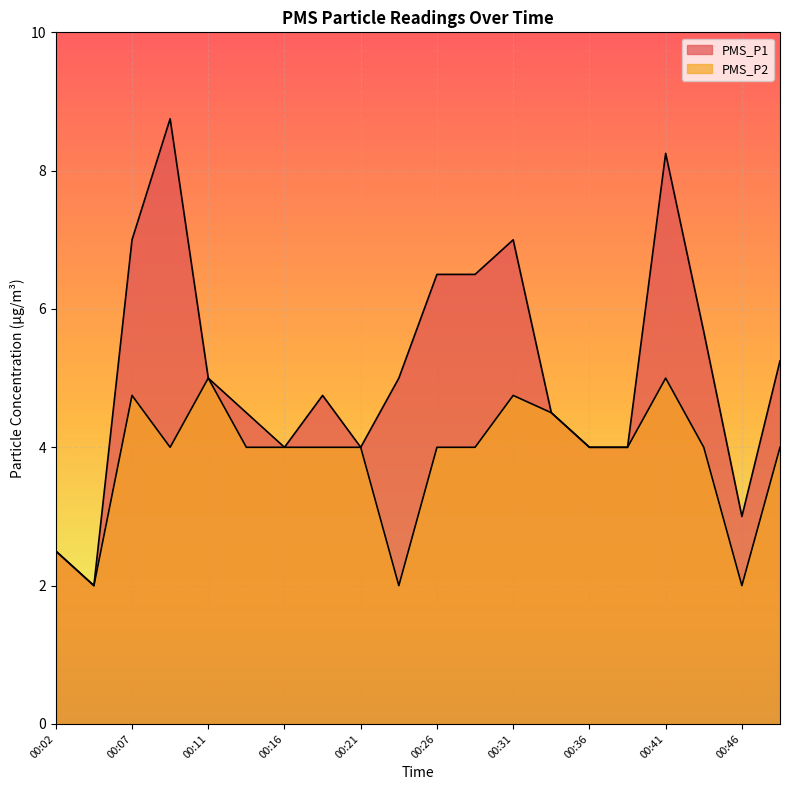

At how many categories does at least one series exceed 7?

2